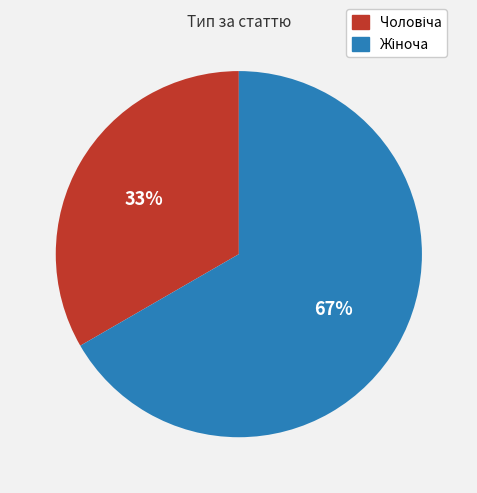

Does any single category account for the majority?

Yes